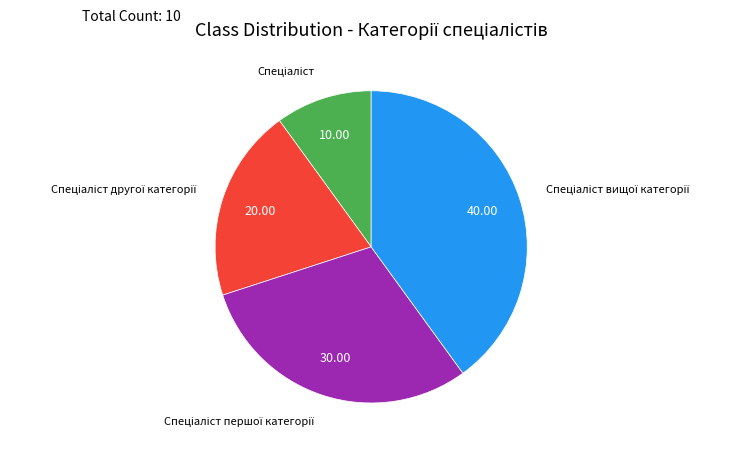

How many segments does this pie chart have?

4